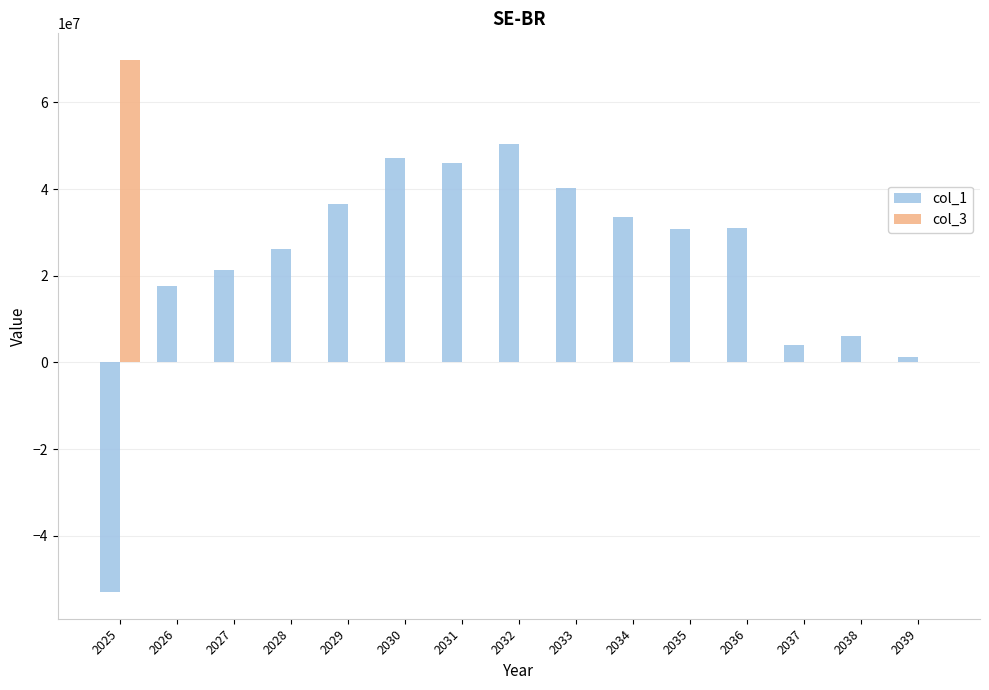

What is the maximum value for col_1?

50357275.3